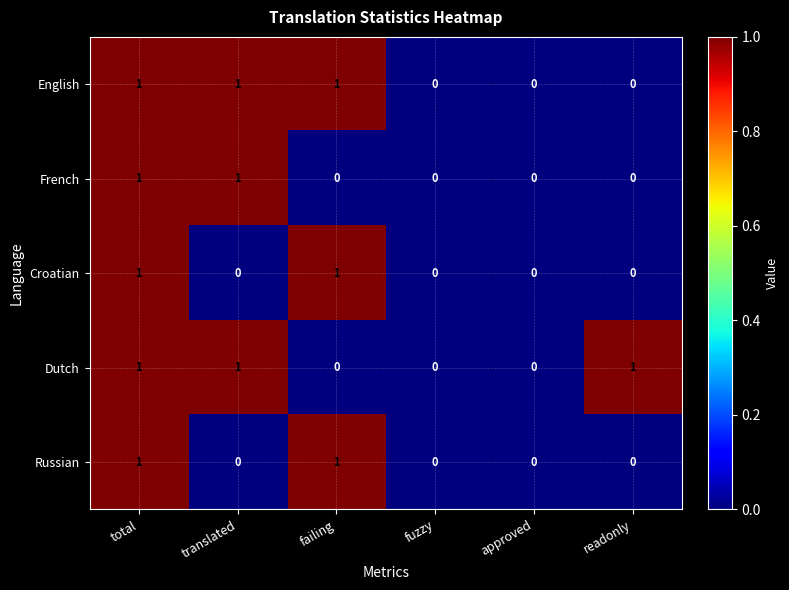

Is it true that French equals 0 at fuzzy?

True